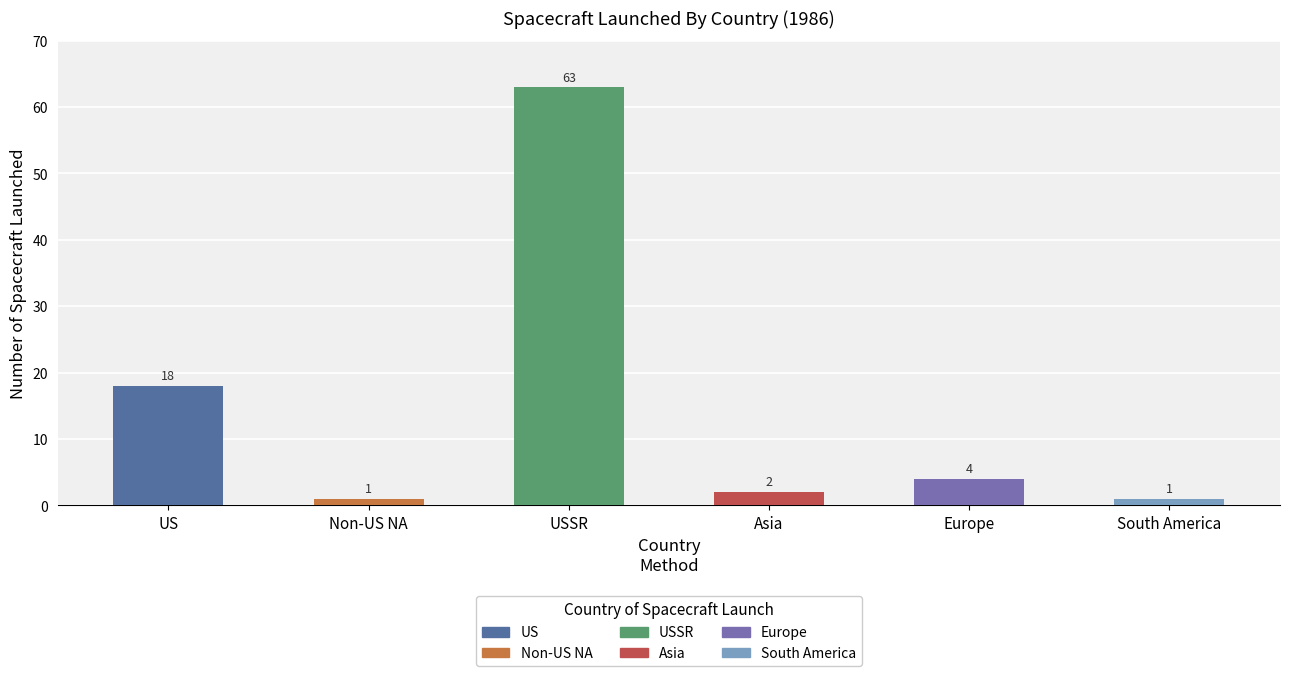

Reading left to right, extract all data points from this chart.

US Spacecraft: 18	0	0	0	0	0
Non-US NA: 0	1	0	0	0	0
USSR Spacecraft: 0	0	63	0	0	0
Asia Spacecraft: 0	0	0	2	0	0
Europe Spacecraft: 0	0	0	0	4	0
South America Spacecraft: 0	0	0	0	0	1